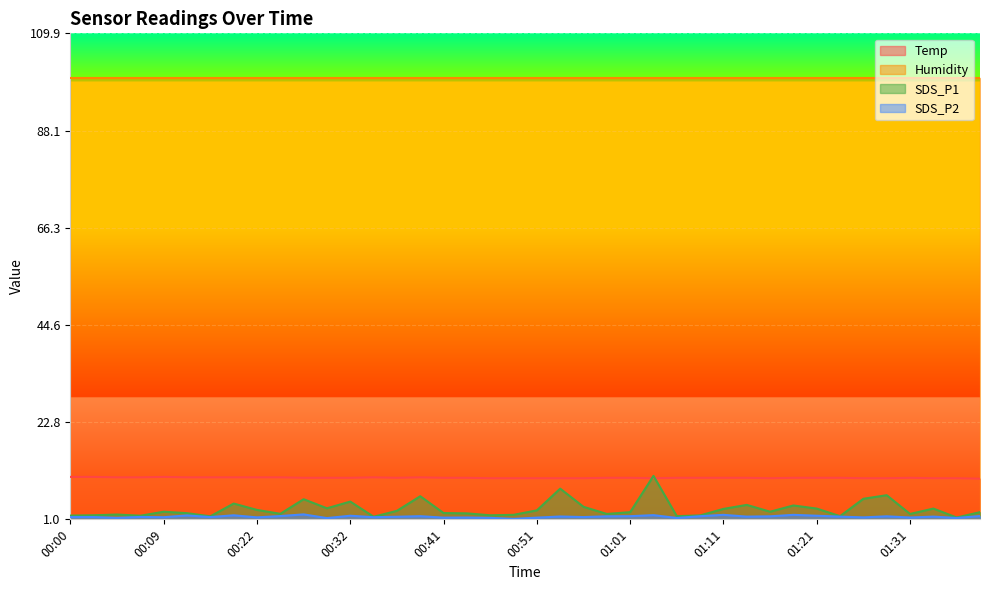

What are all the series names shown in the legend?

Temp, Humidity, SDS_P1, SDS_P2